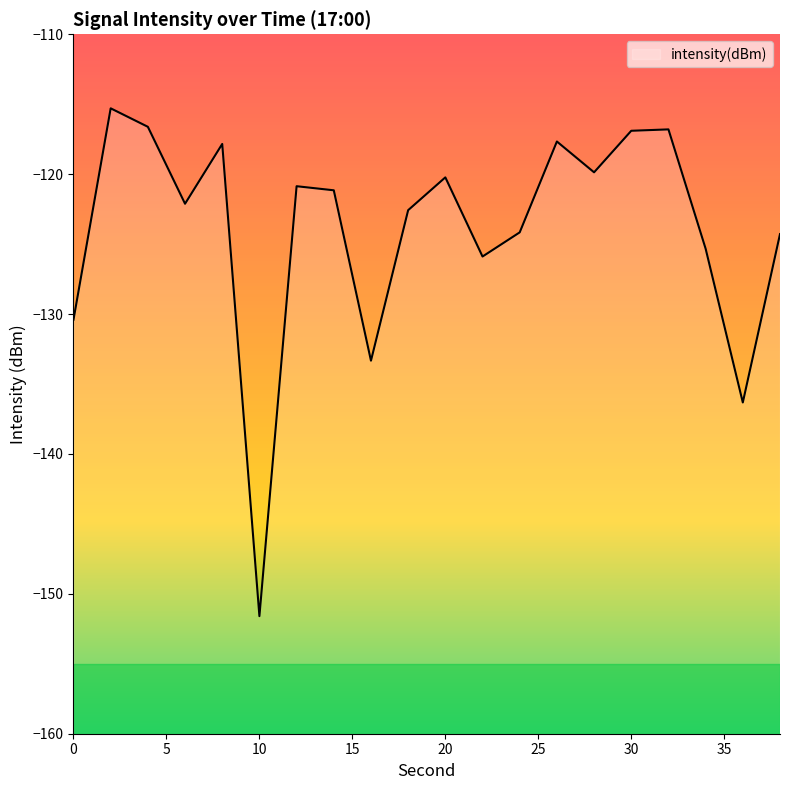

What value does the data have at 18?

-122.6